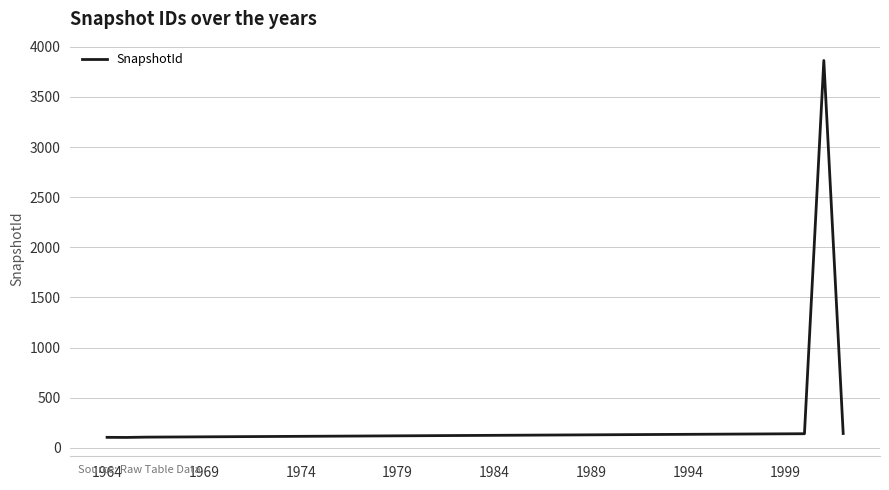

What is the average value?

218